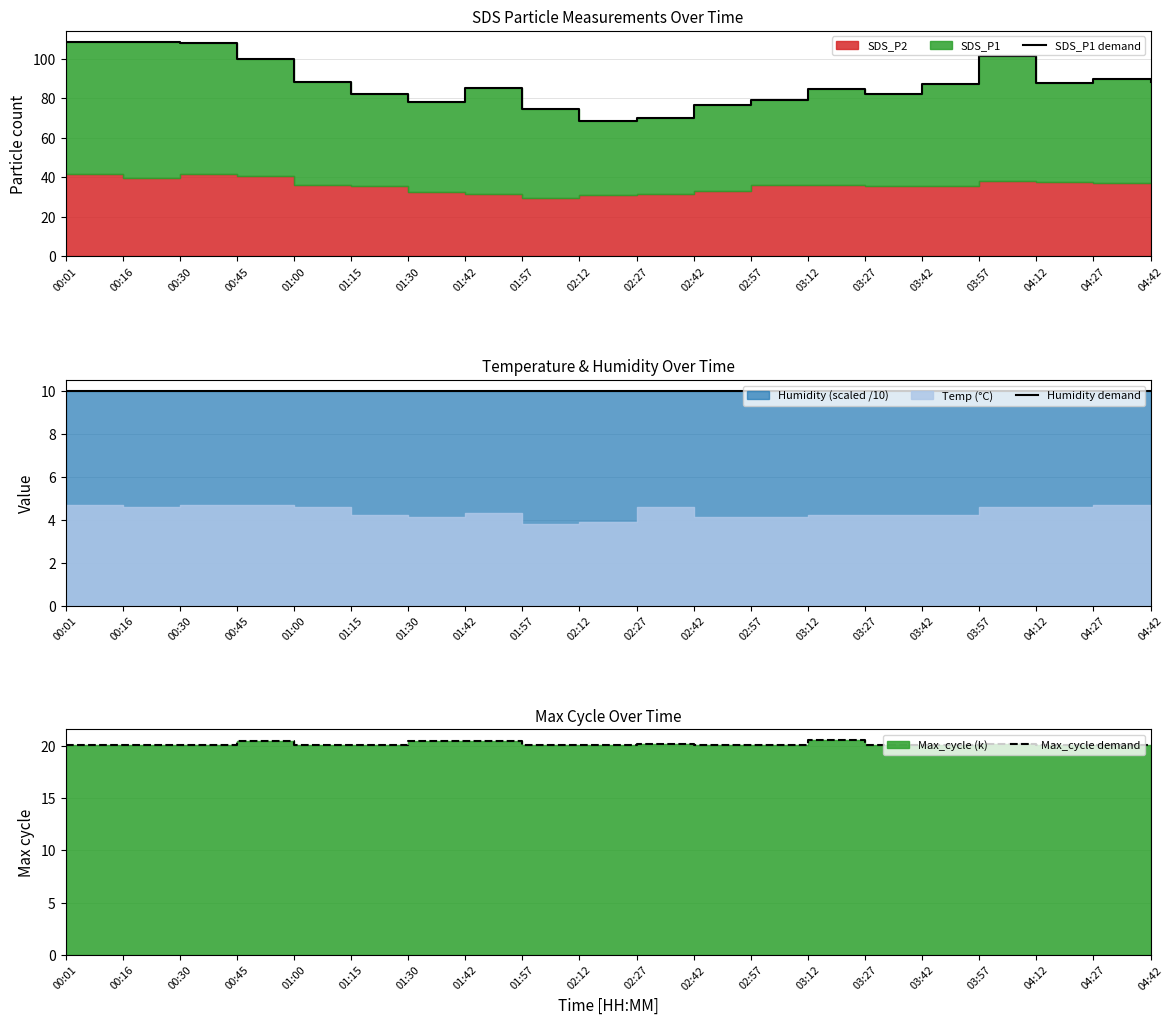

True or false: Max_cycle demand and Humidity demand intersect in this chart.

False